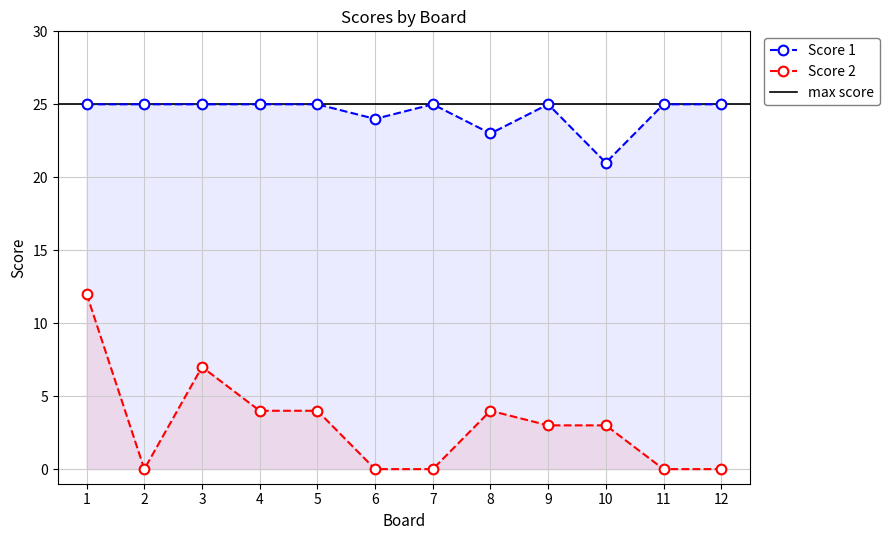

Reading left to right, list all the values displayed in this chart.

Score 1: 25	25	25	25	25	24	25	23	25	21	25	25
Score 2: 12	0	7	4	4	0	0	4	3	3	0	0